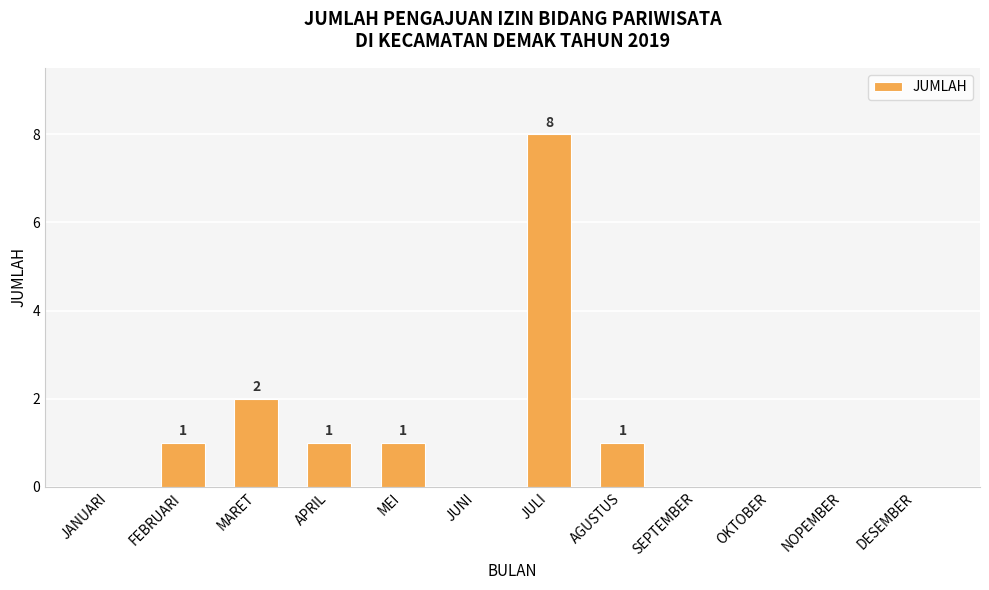

The value at SEPTEMBER is 0. True or false?

True